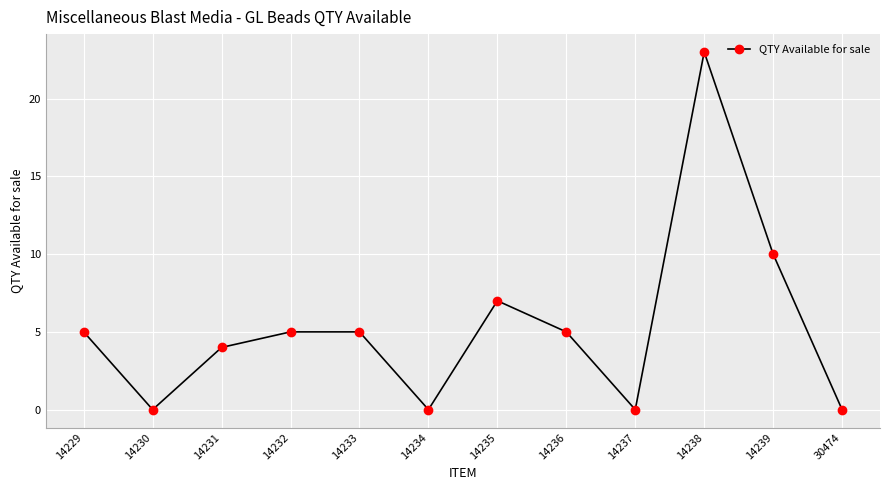

What is the value of the 1st point from the left?

5